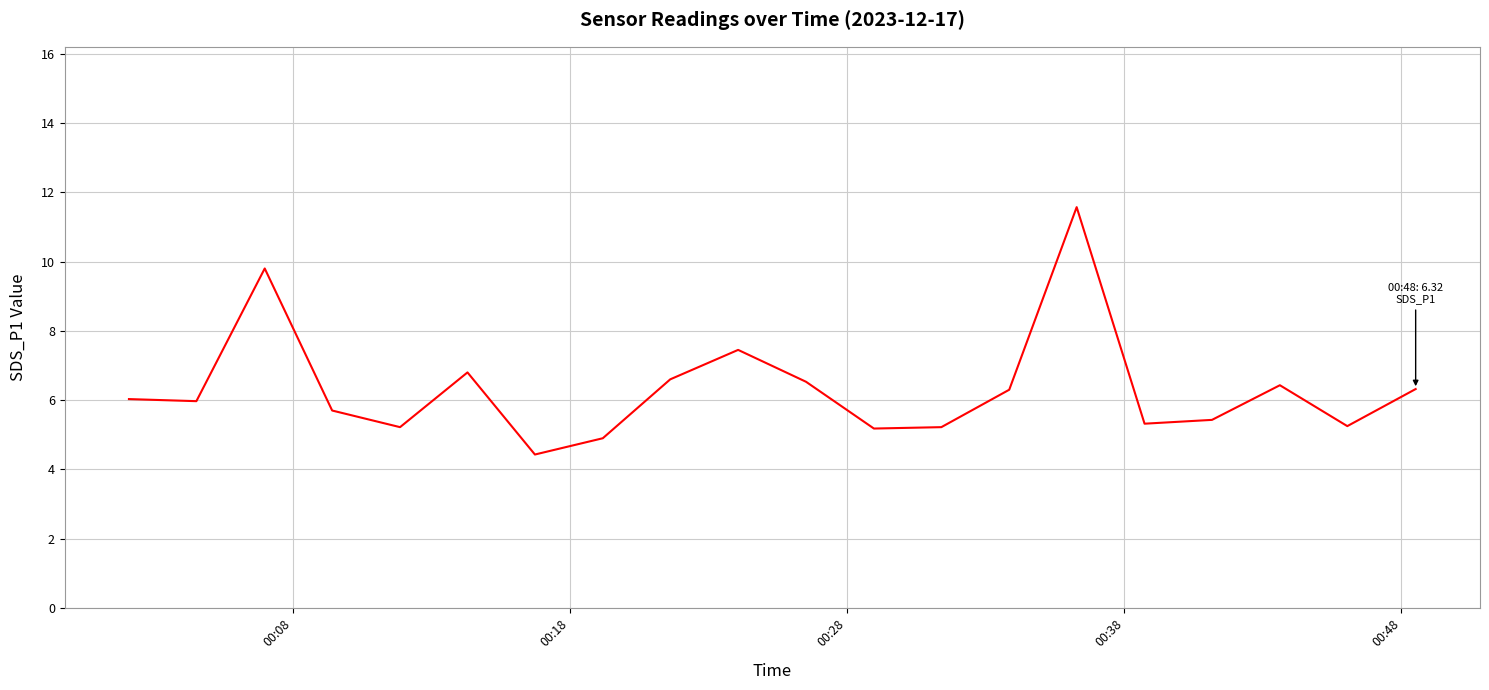

What is the average value?

6.3